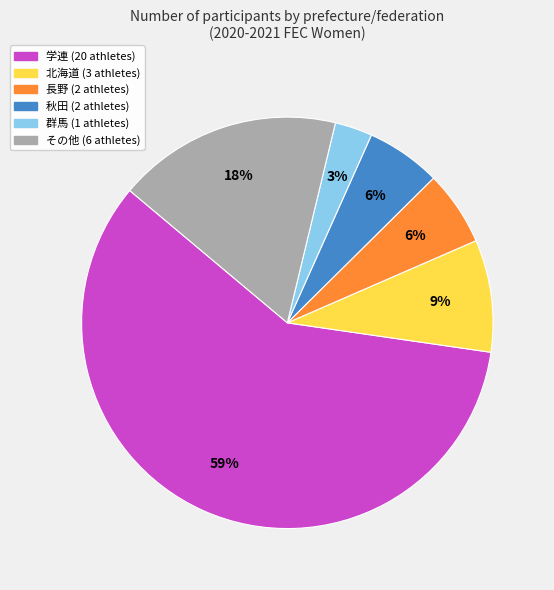

To the nearest percent, what is the average slice percentage?

17%